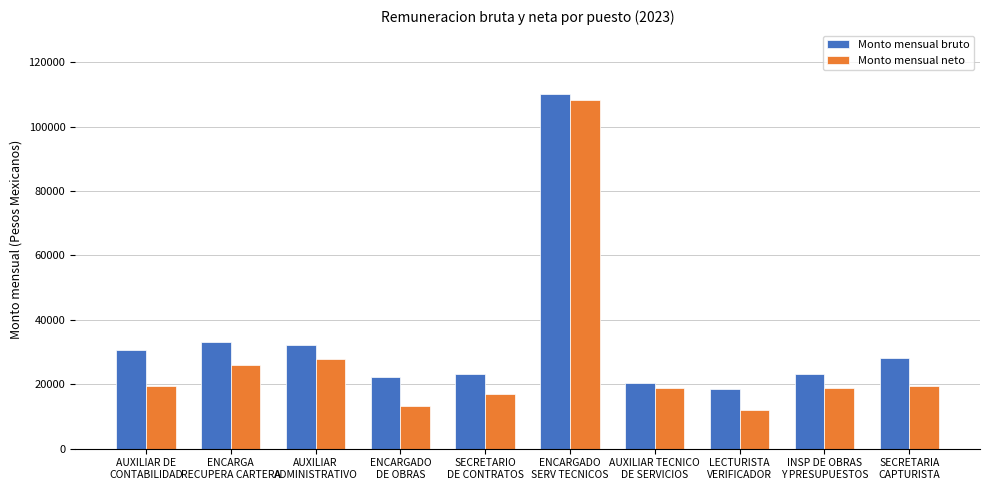

What is the label of the 8th bar from the left?

LECTURISTA
VERIFICADOR